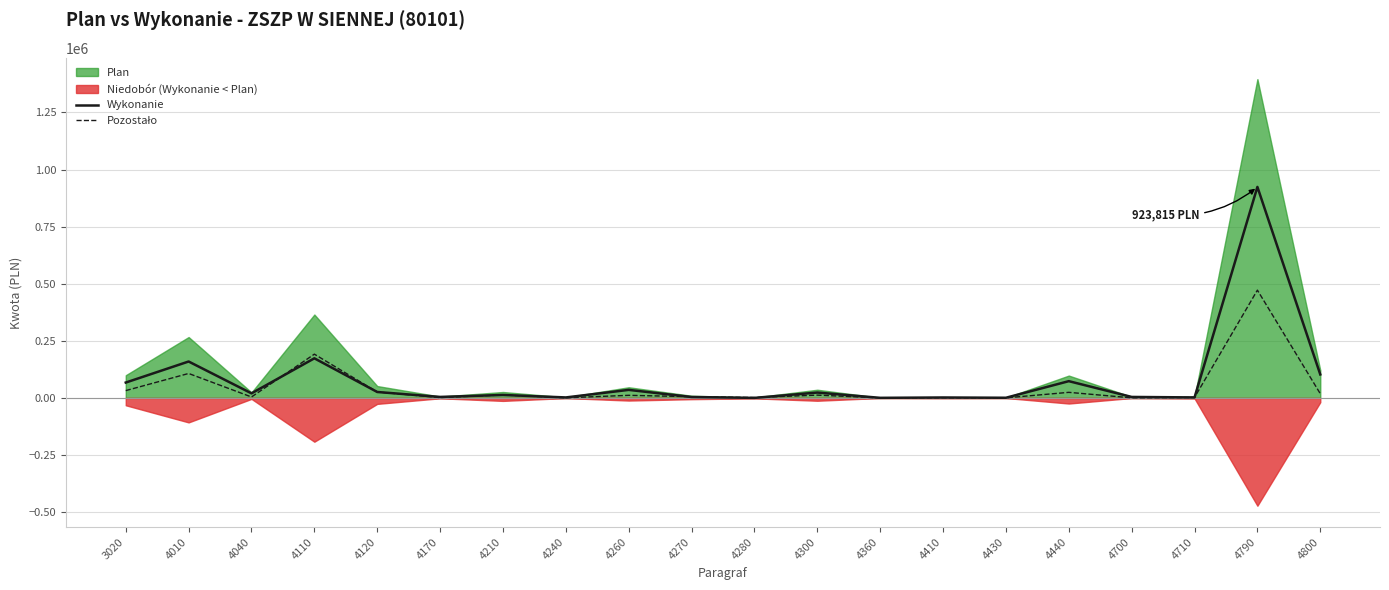

What is the lowest value of the Wykonanie series?

216.0